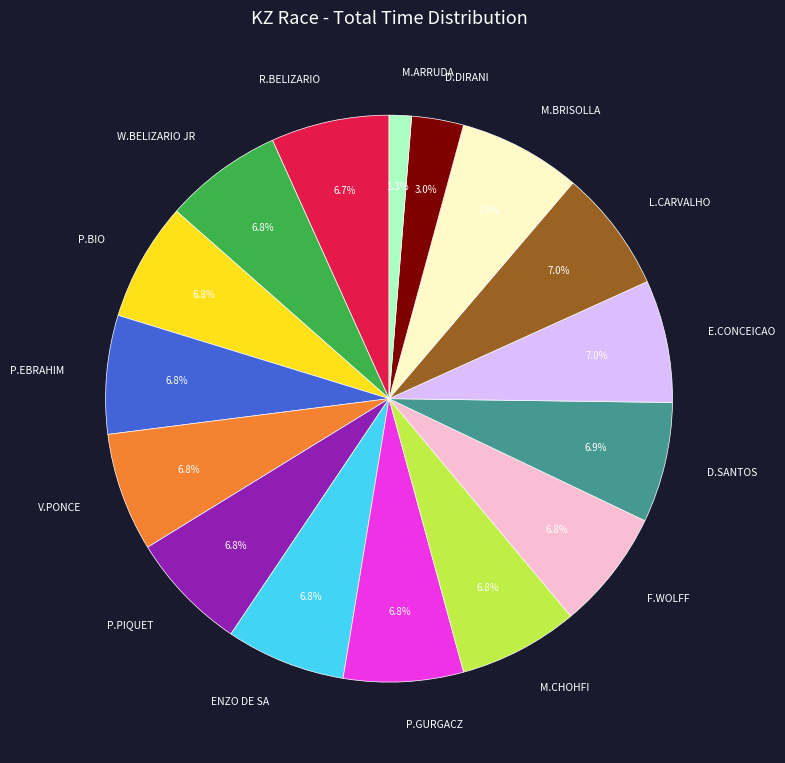

Combined, do E.CONCEICAO and W.BELIZARIO JR account for over 50%?

No